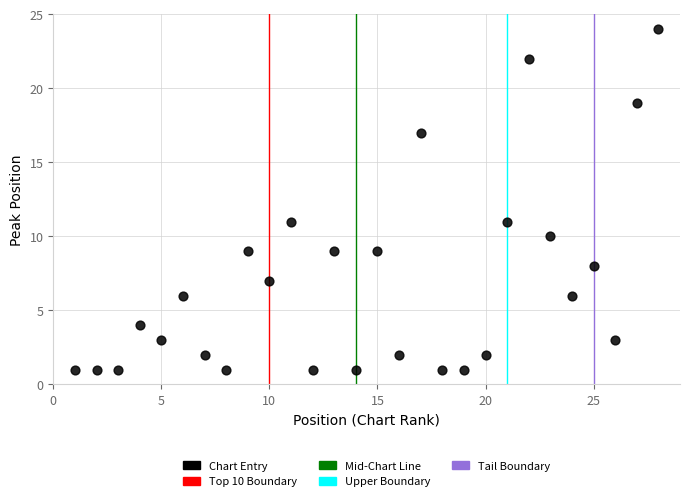

What is the range of X values (max minus min)?

27